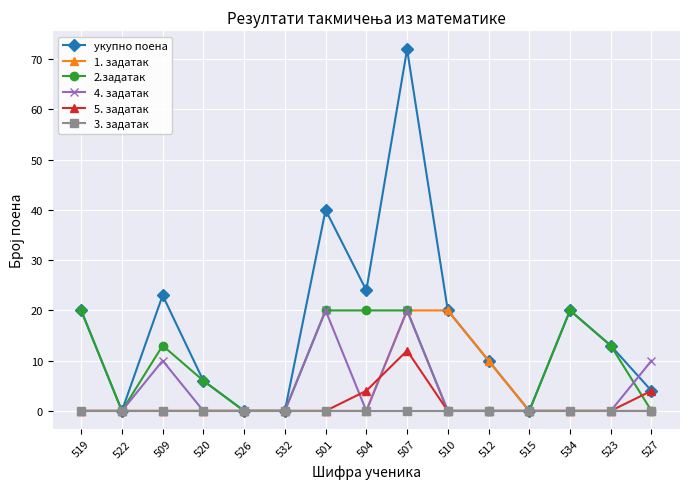

What position from the right is 520?

12